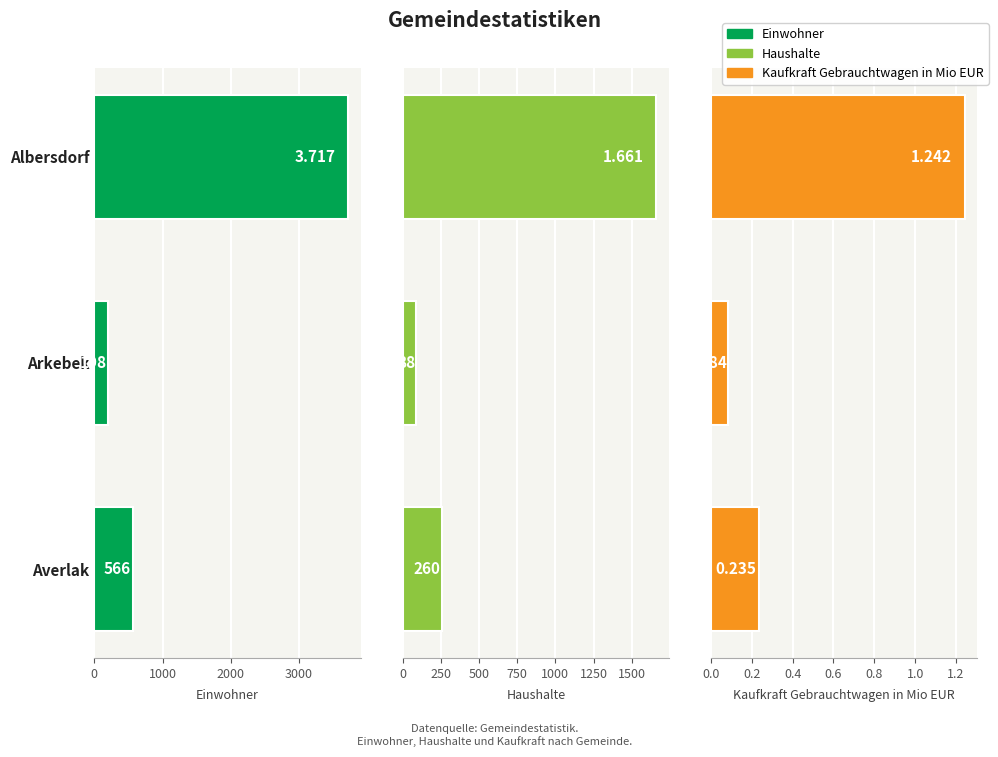

What is the smallest value displayed?

0.1